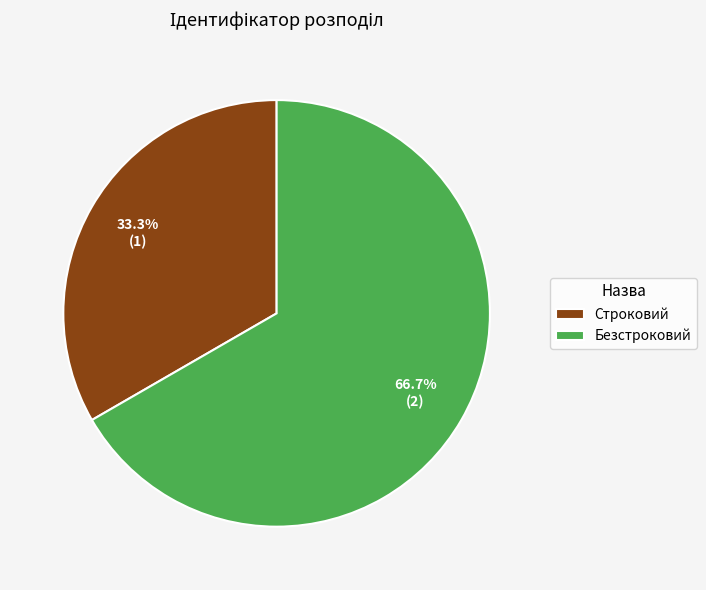

Is it true that Безстроковий is 59% of the pie?

False